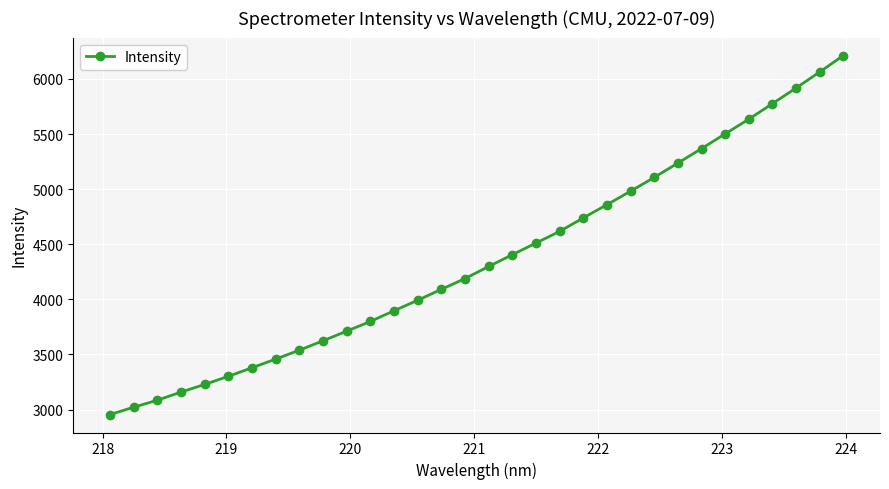

What is the value of the 13th point from the left?

3896.7